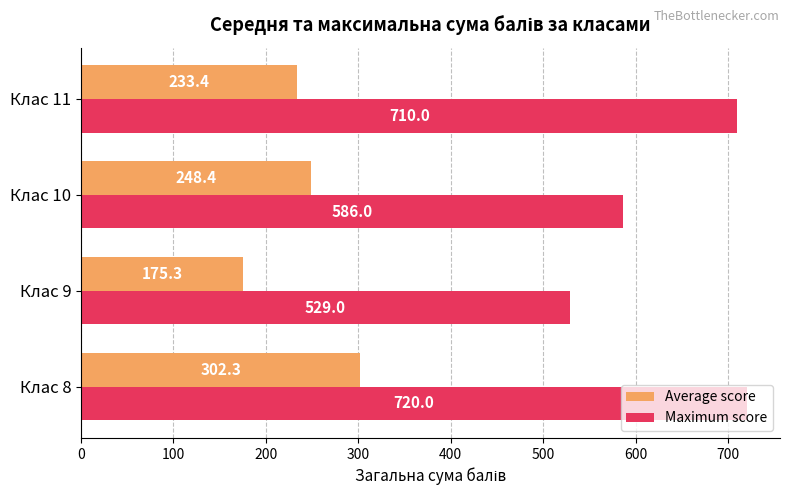

Rank the series by their maximum value, from lowest to highest.

Average score, Maximum score